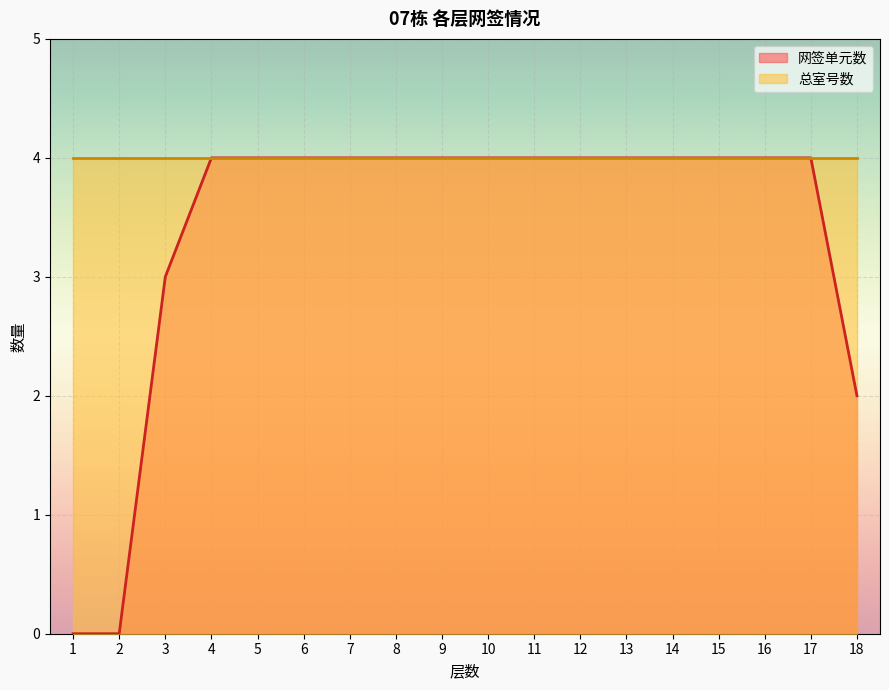

Does the chart display data point markers on the line(s)?

No